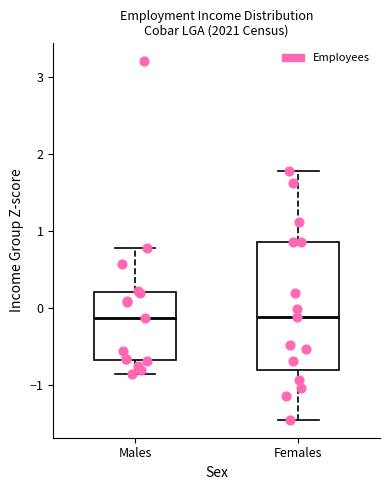

Reading left to right, read every box against the y-axis: the position of its median line, the range the box covers, and the ends of its whiskers. The values are not printed on the chart, so give them approximately, as read against the axis.

Males: median -0.1, box -0.7 to 0.2, whiskers -0.9 to 0.8
Females: median -0.1, box -0.8 to 0.9, whiskers -1.5 to 1.8